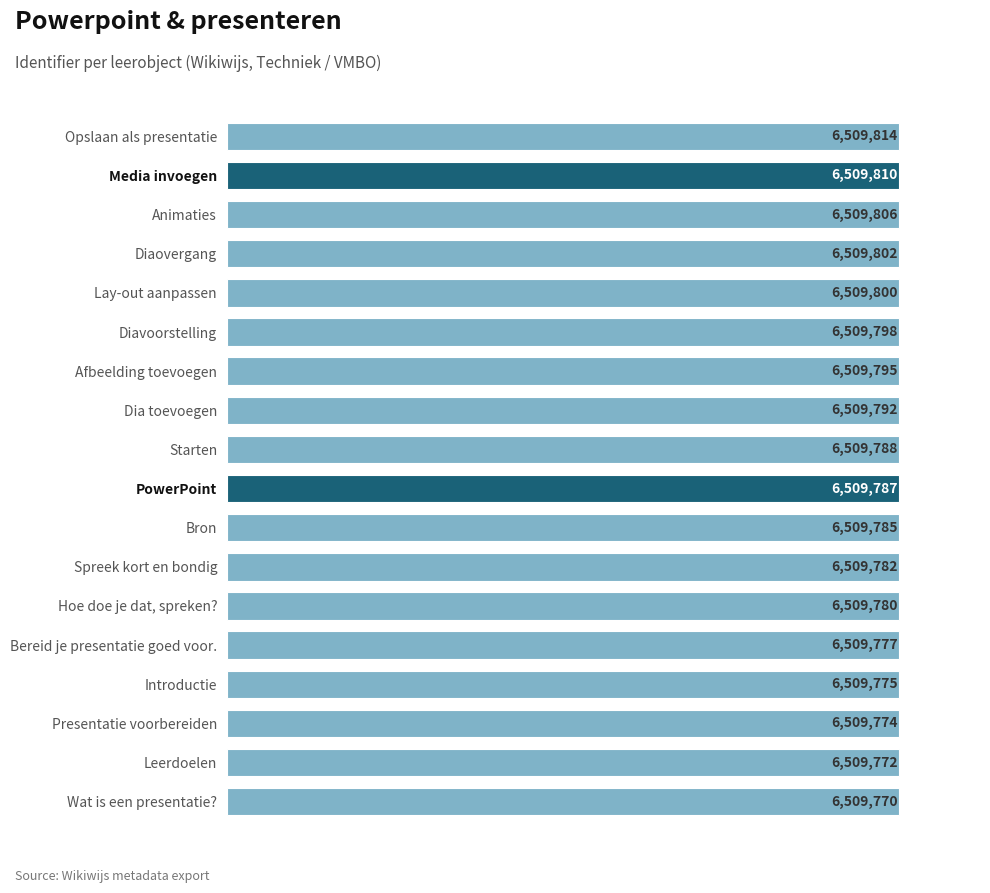

Does the chart contain any negative values?

No